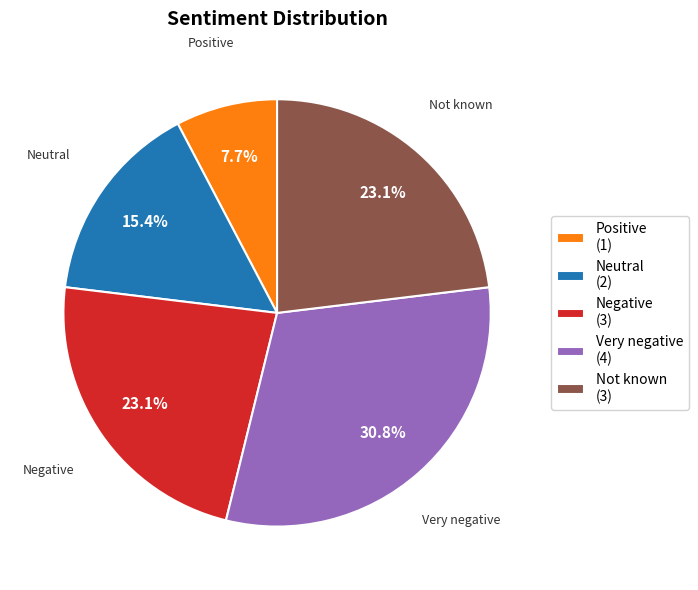

Which has a higher value, Neutral (2) or Negative (3)?

Negative (3)